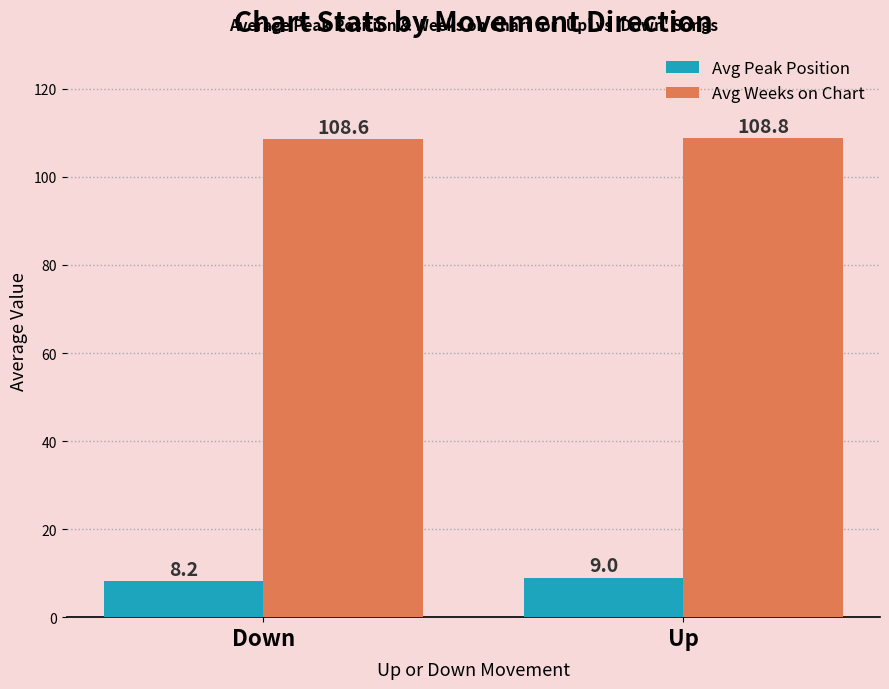

What is the highest value of the Avg Weeks on Chart series?

108.8